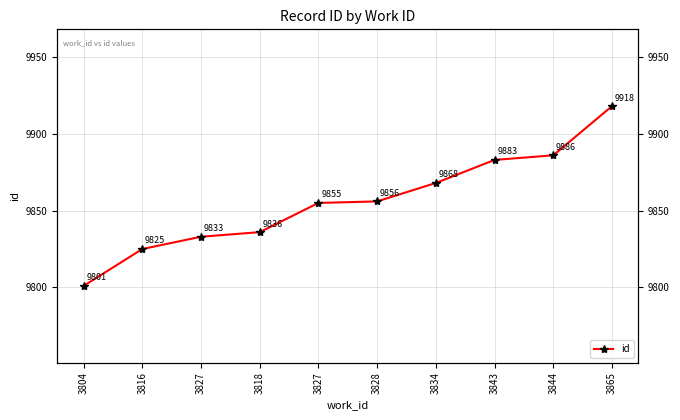

What is the ratio of the value at 3828 to the value at 3844?

1.0